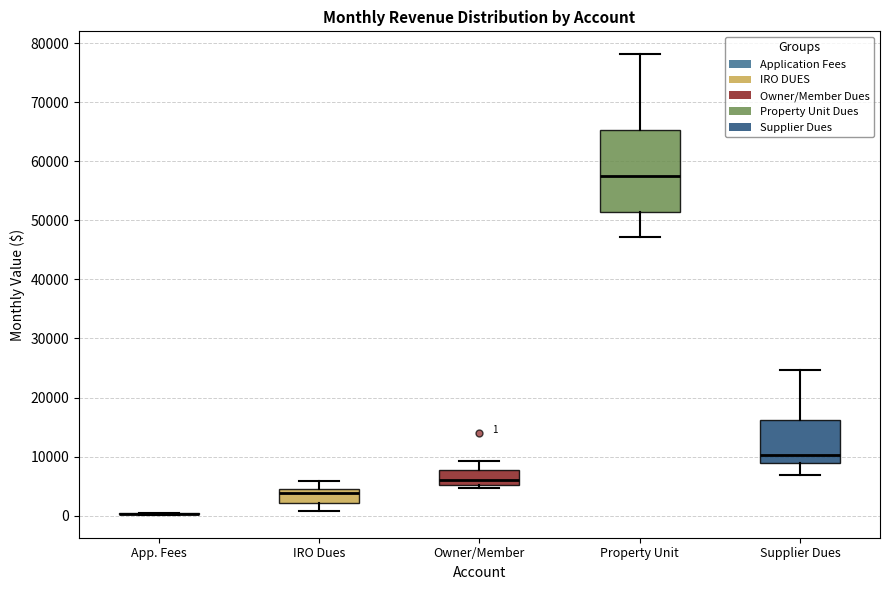

Which box is the tallest, from its lower edge to its upper edge?

Property Unit